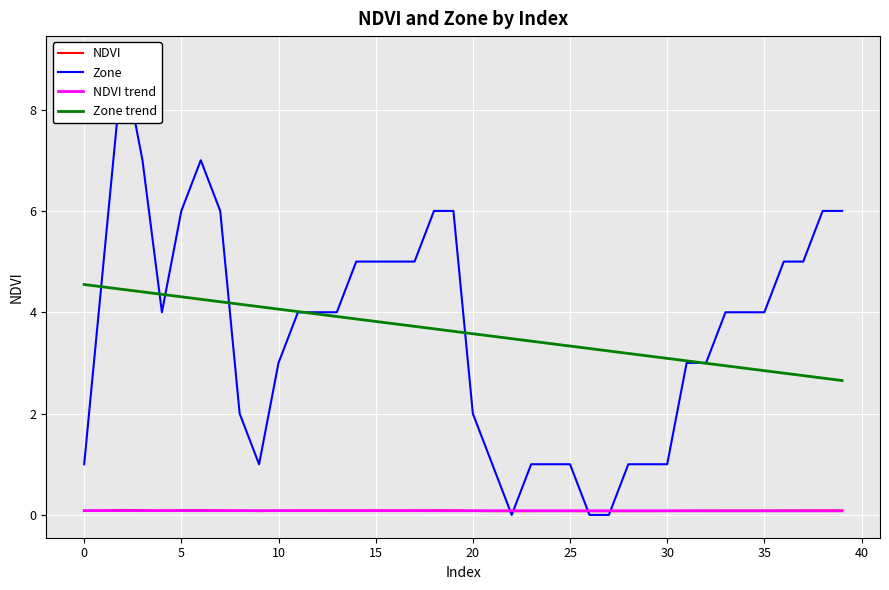

What is the difference between the Zone values at 38 and 27?

6.0